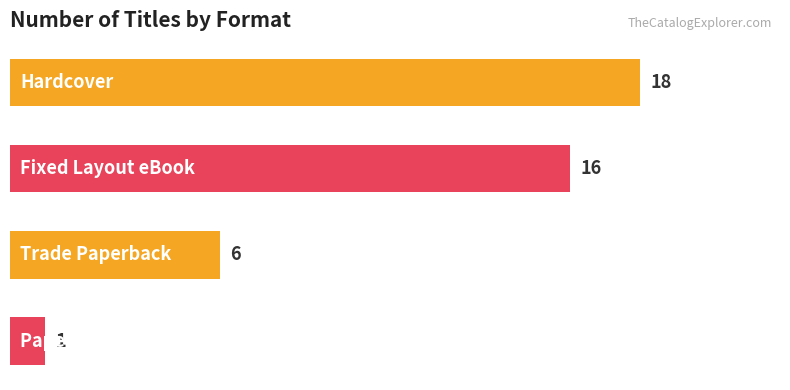

What is the value of the 3rd bar from the top?

6